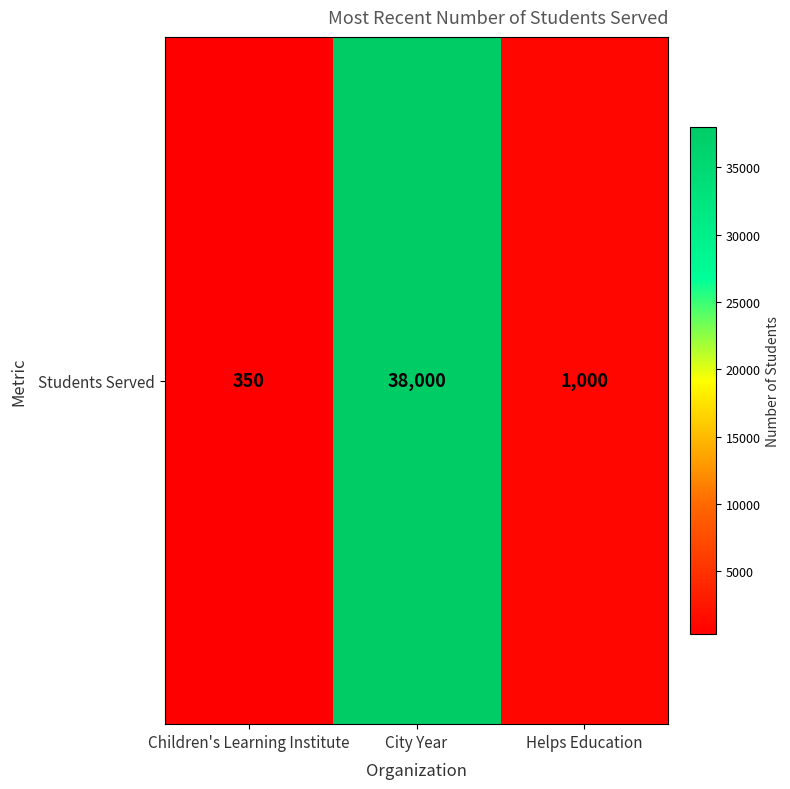

How many categories are shown in the chart?

3